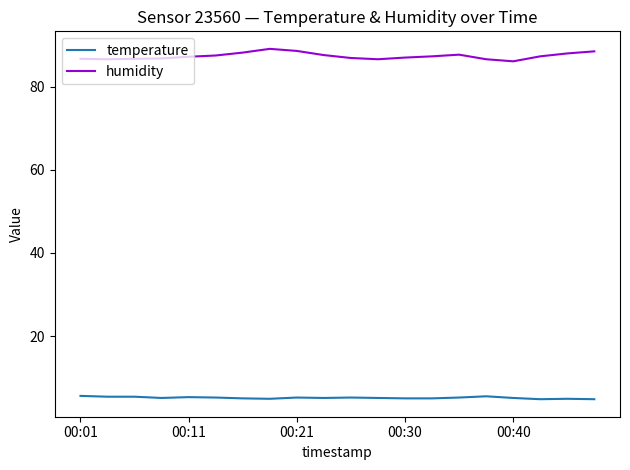

What are all the series names shown in the legend?

temperature, humidity